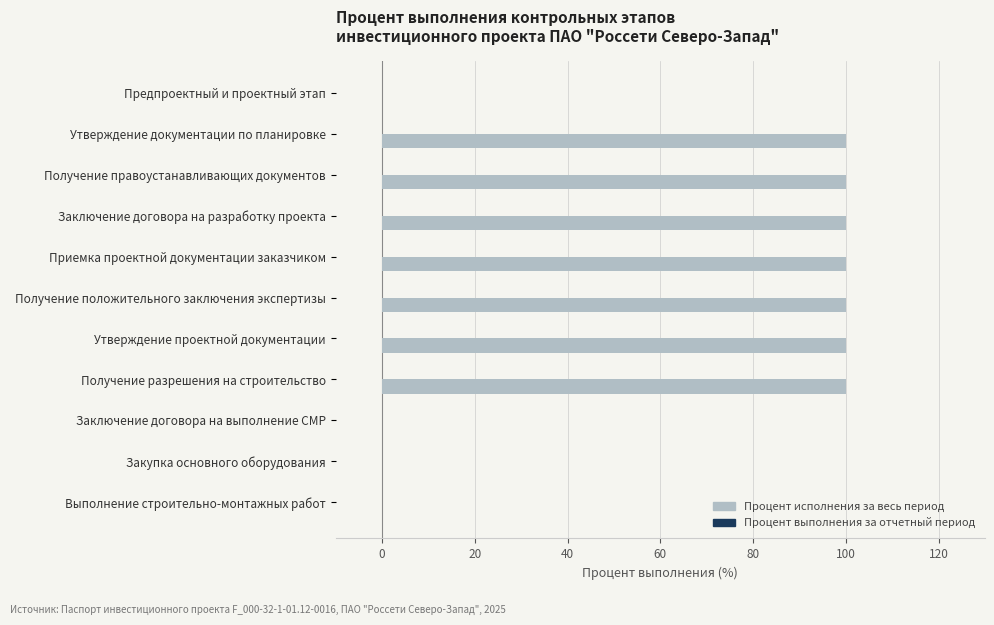

The value at Приемка проектной документации заказчиком is 135. True or false?

False